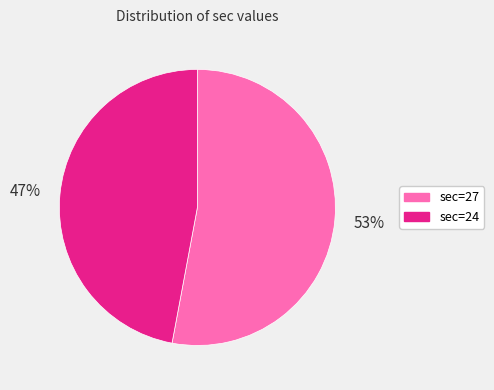

To the nearest percent, what is the average slice percentage?

50%